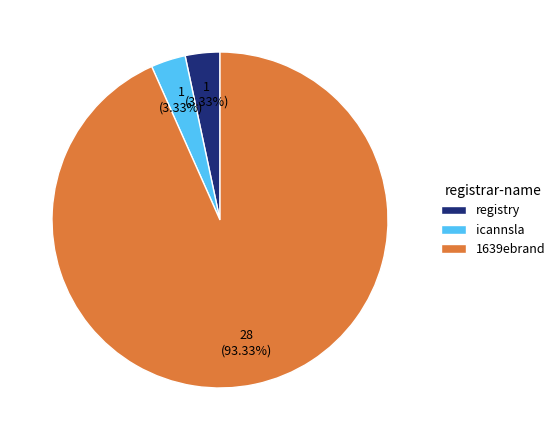

Count the number of slices in the pie.

3